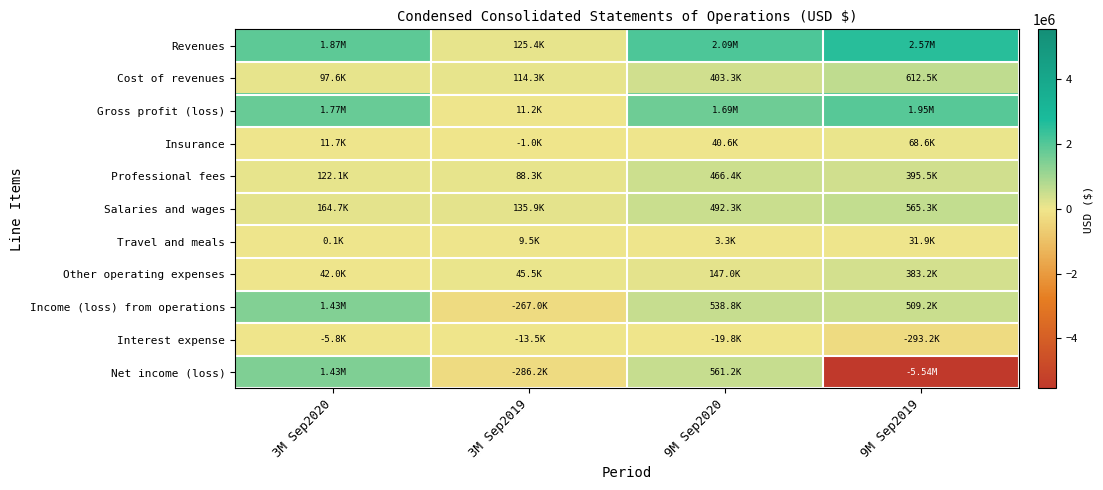

How many data points does each series have?

4